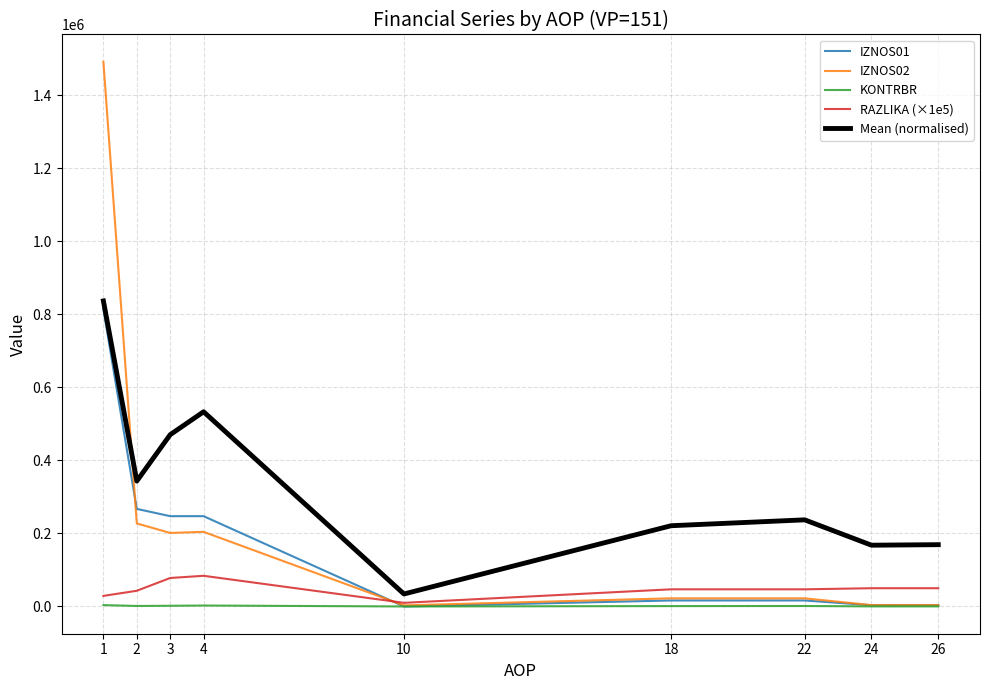

How many series are shown in this chart?

5